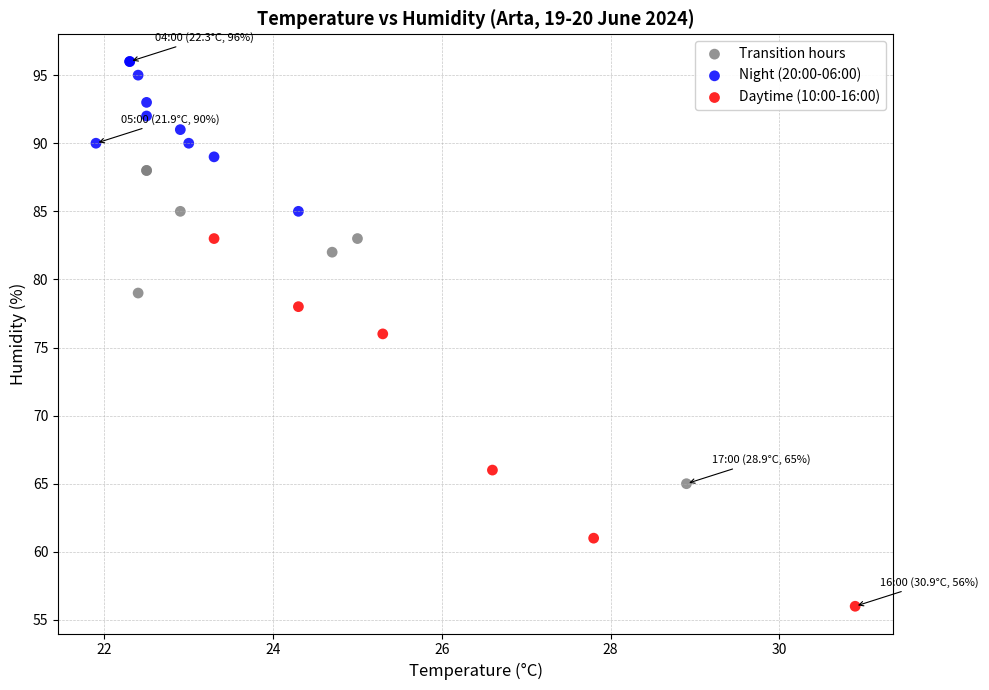

Which series has the widest spread of Y values?

Daytime (10:00-16:00)